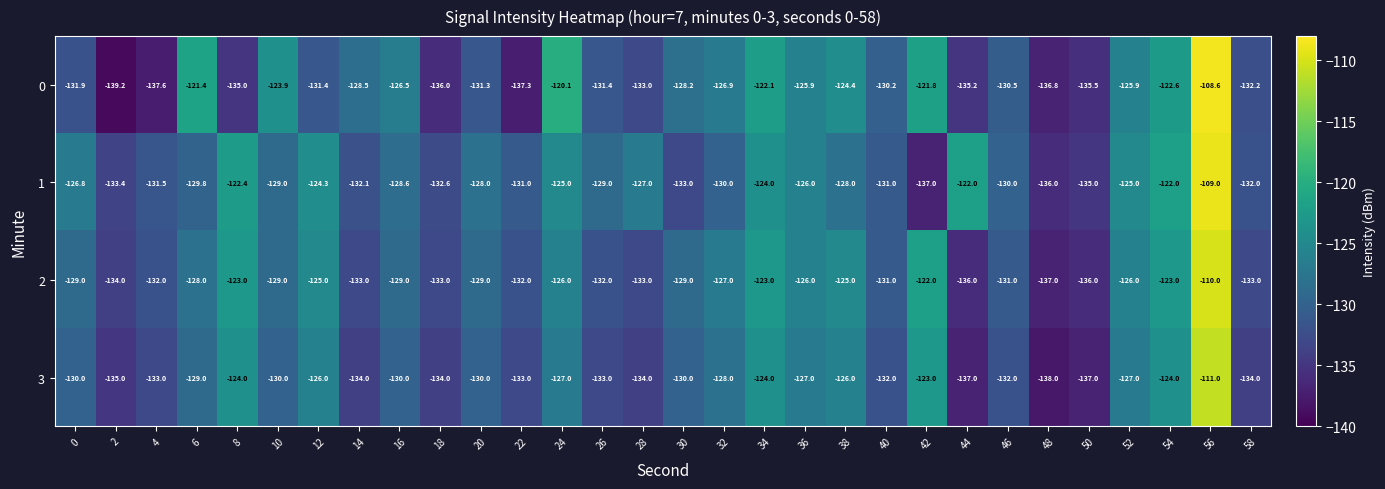

What is the smallest value displayed?

-139.2